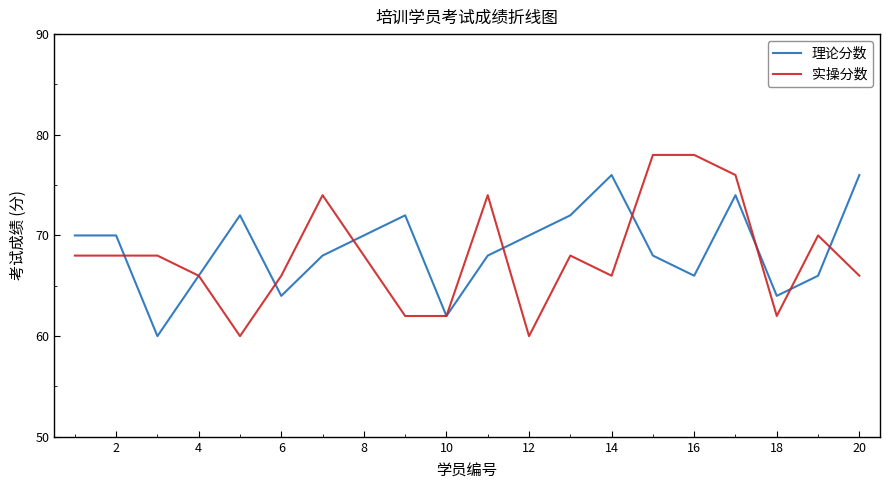

Rank the series by their maximum value, from highest to lowest.

实操分数, 理论分数